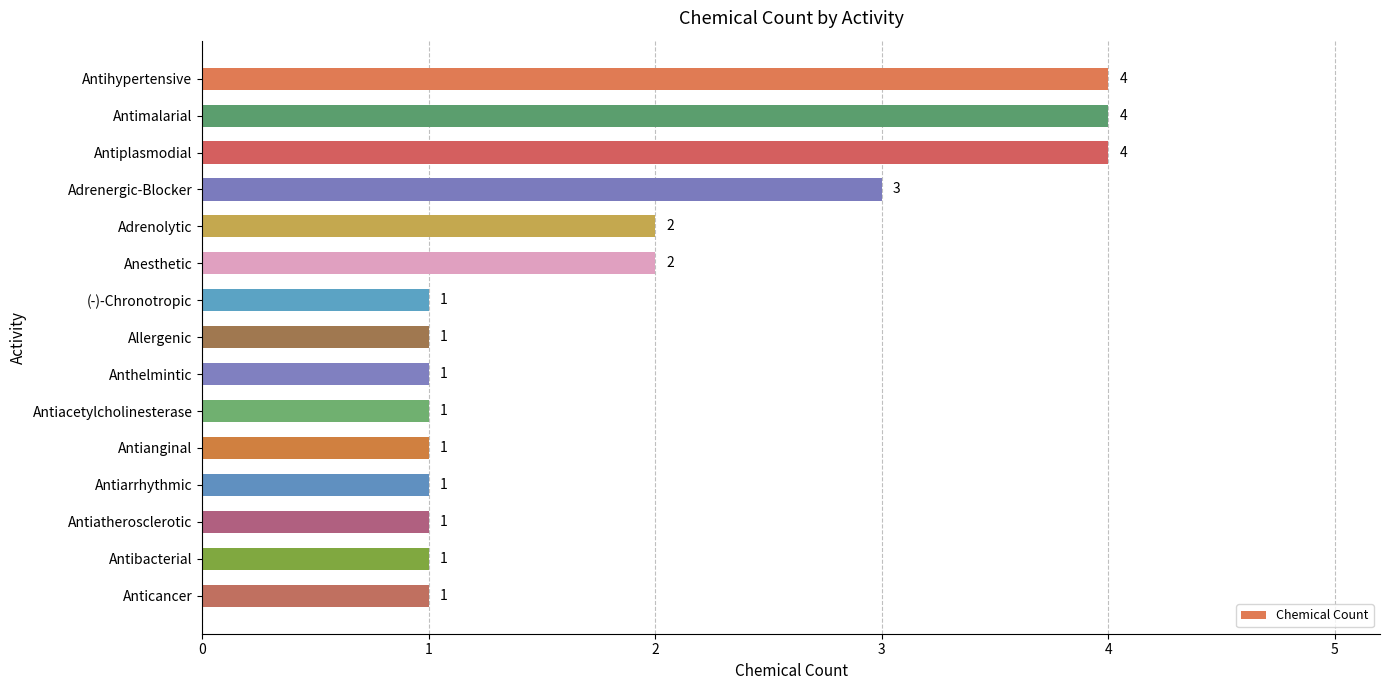

What is the value of the 14th bar from the top?

1